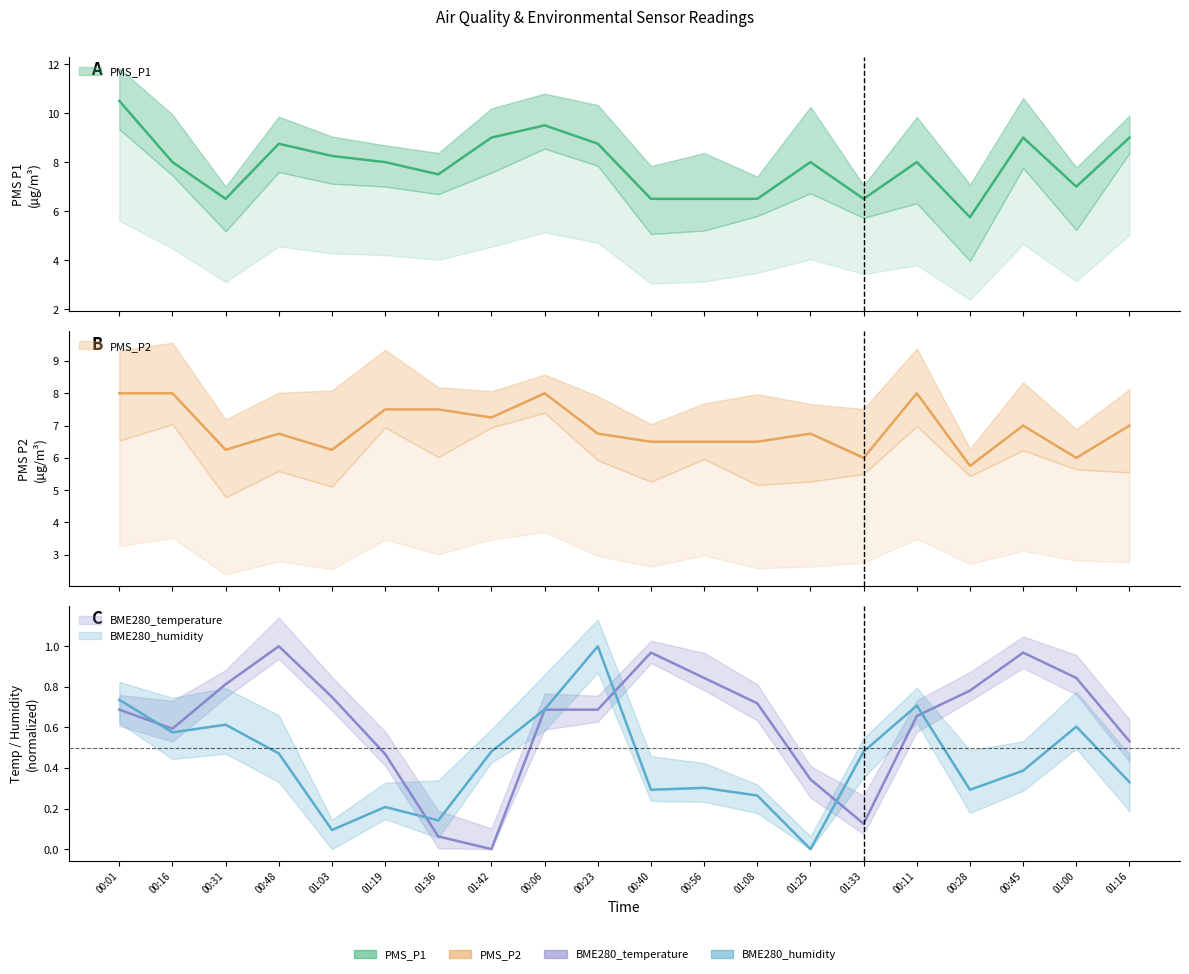

True or false: PMS_P1 has a value of 2.8 at 00:48.

False